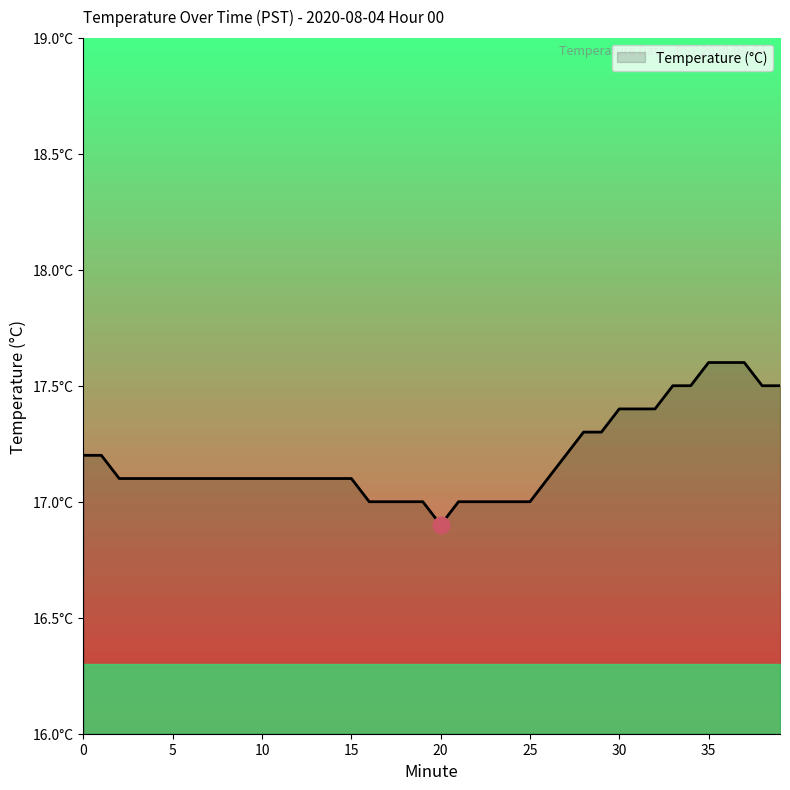

How many series are shown in this chart?

1